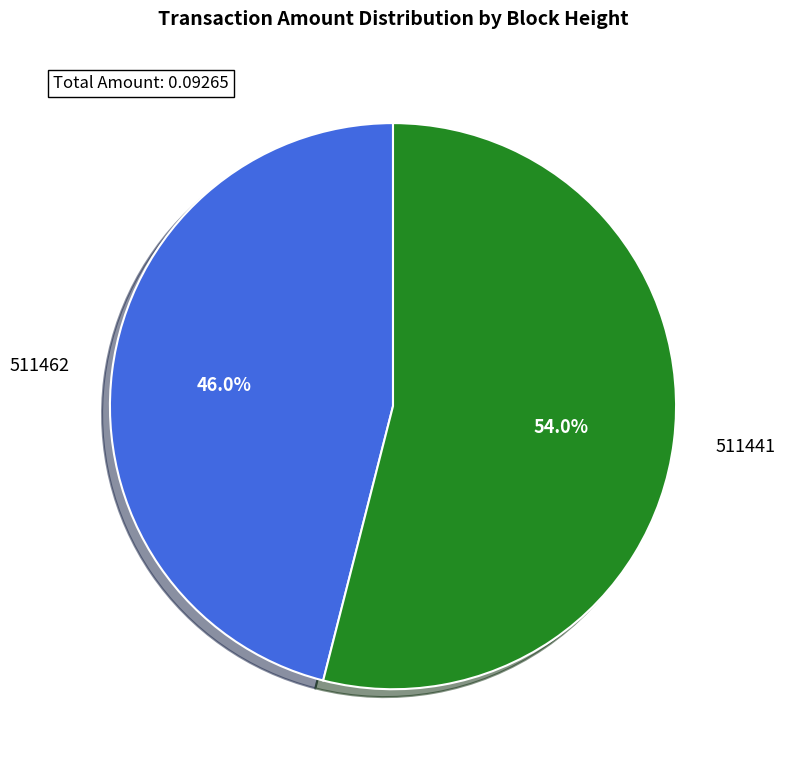

The 511441 slice represents 54% of the pie. True or false?

True